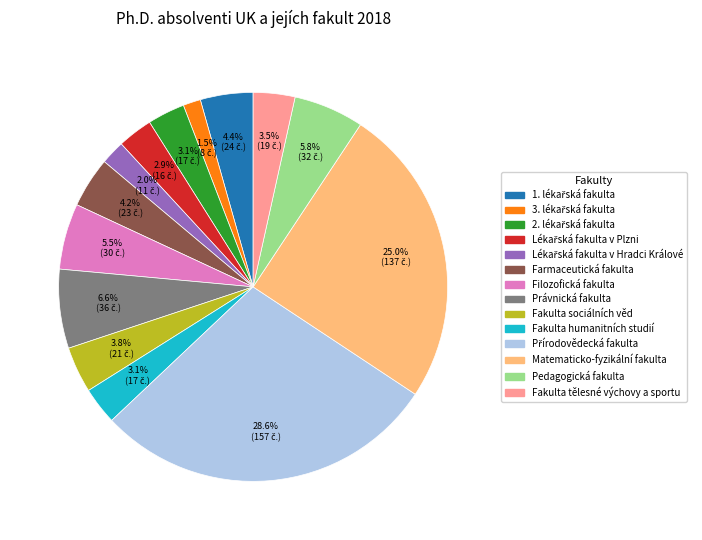

Is it true that Právnická fakulta is 7% of the pie?

True